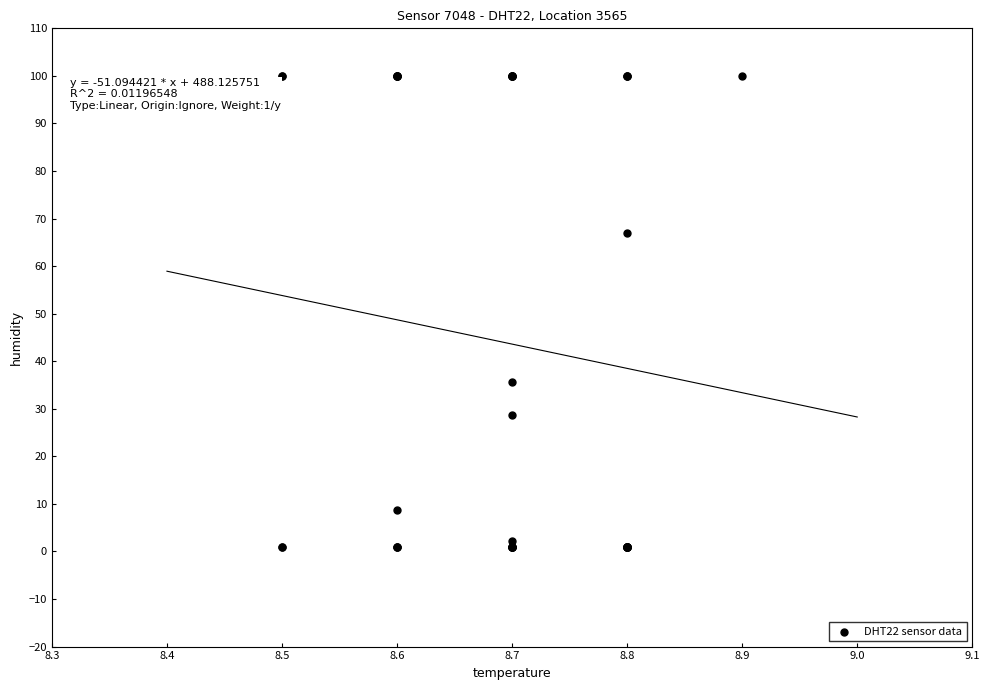

What Y value in the scatter plot is closest to 50?

35.6